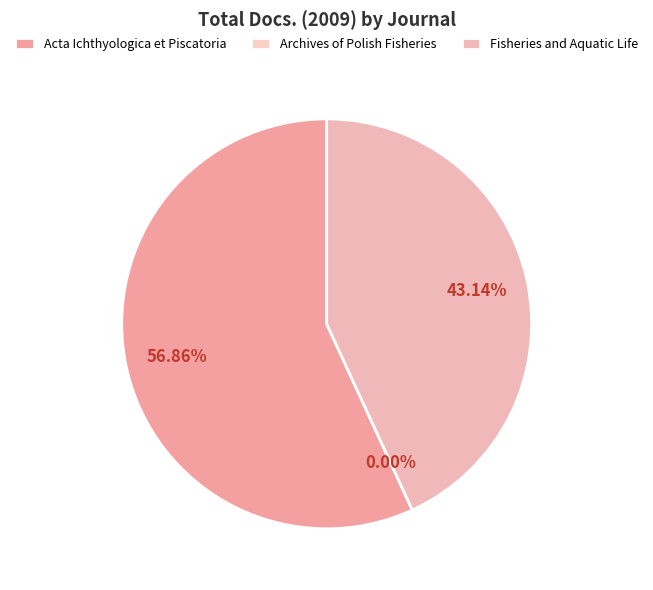

Which slice represents more than half of the pie?

Acta Ichthyologica et Piscatoria